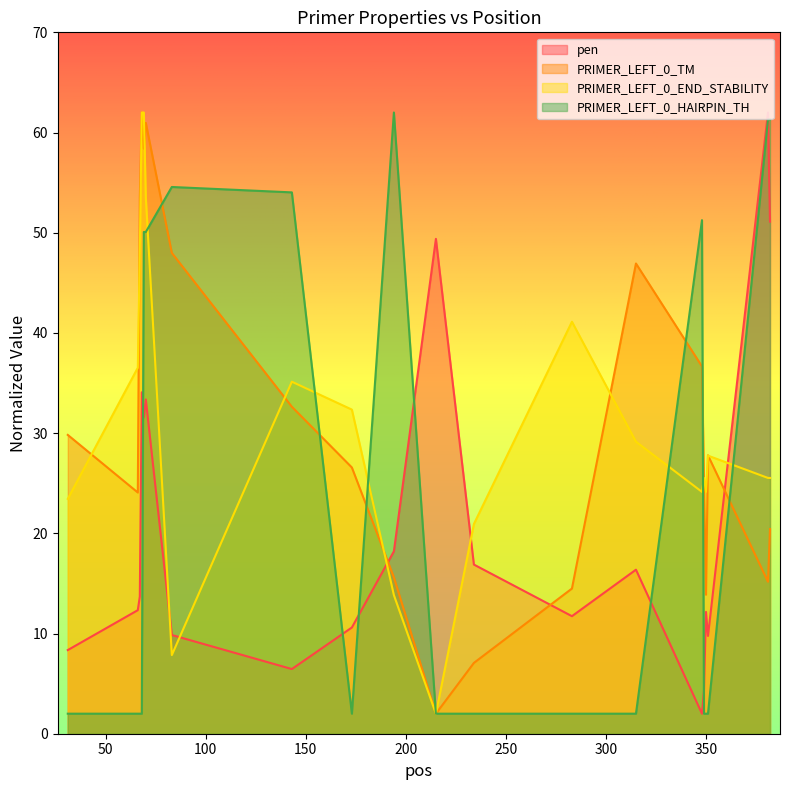

Which series ends up on top after the final intersection of PRIMER_LEFT_0_END_STABILITY and pen?

pen